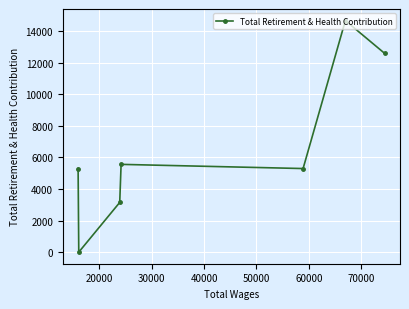

How many interior local peaks (higher than both neighbors) does the data have?

2